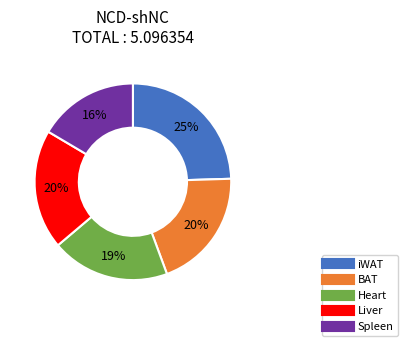

Is it true that iWAT is 33% of the pie?

False